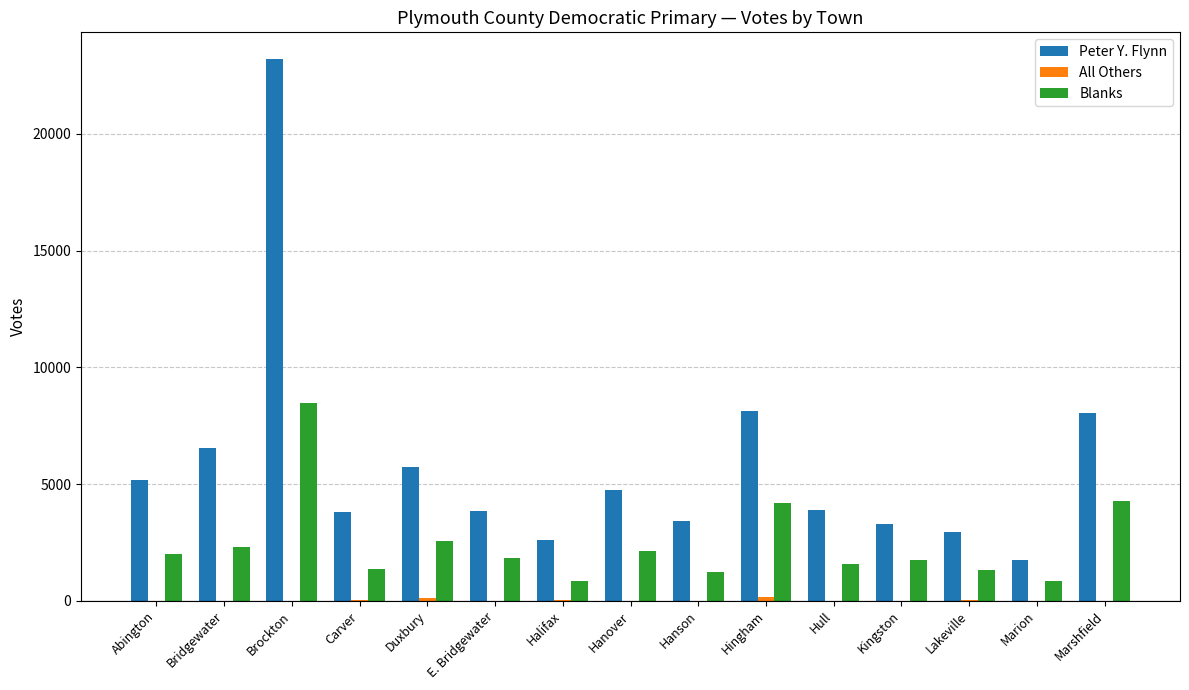

The Peter Y. Flynn series shows 1738 at Marion. True or false?

True